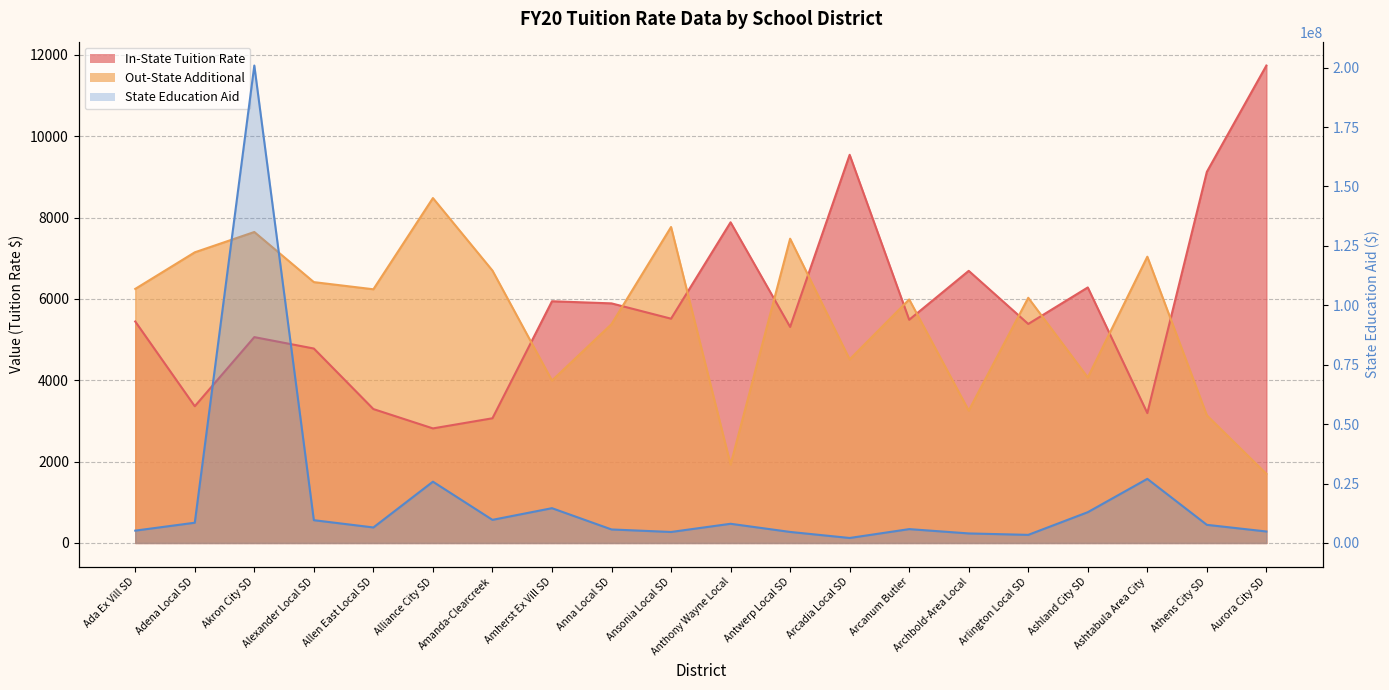

What position from the left is Antwerp Local SD?

12